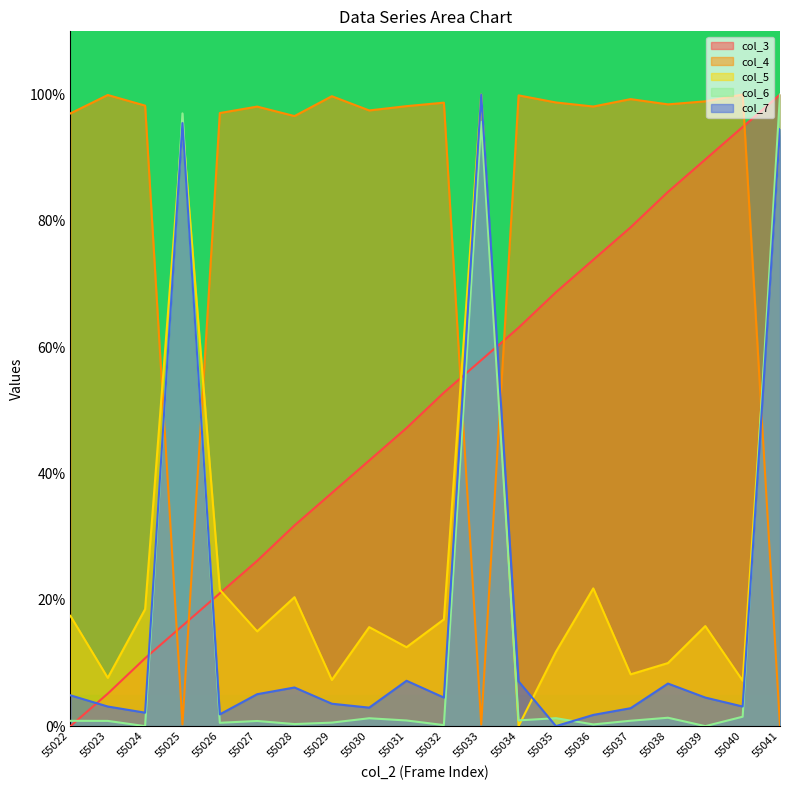

Rank the series by their maximum value, from lowest to highest.

col_3, col_4, col_5, col_6, col_7